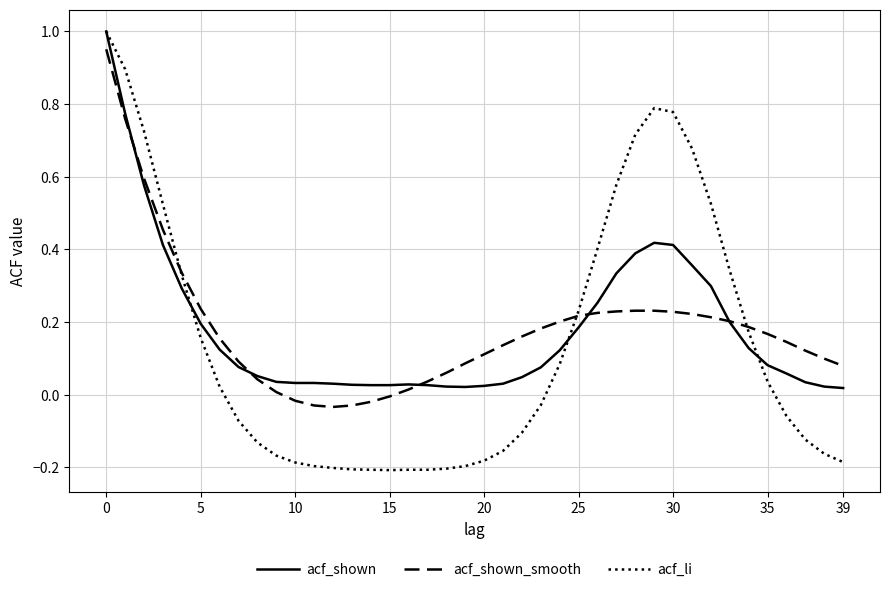

Which series has the largest total across all categories?

acf_shown